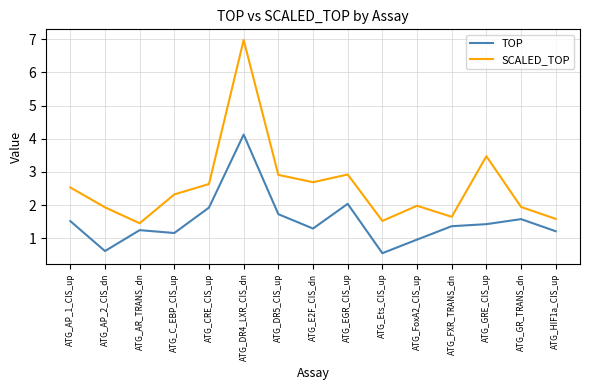

What is the maximum value for SCALED_TOP?

7.0